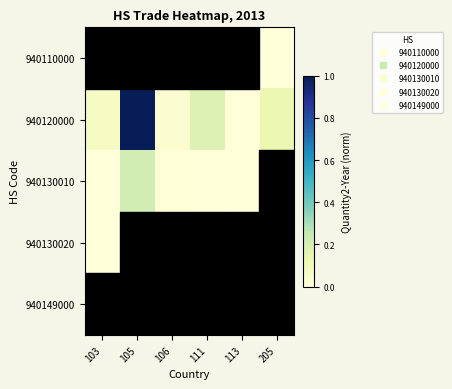

At 113, list the series in order from largest to smallest.

940120000, 940130010, 940110000, 940130020, 940149000